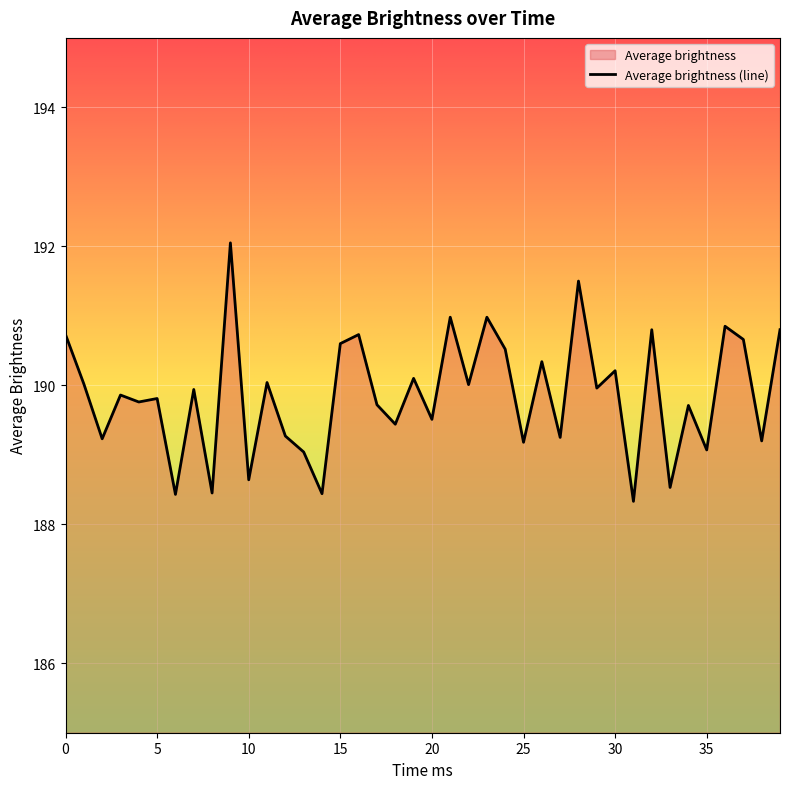

Count the number of values greater than 189.

34